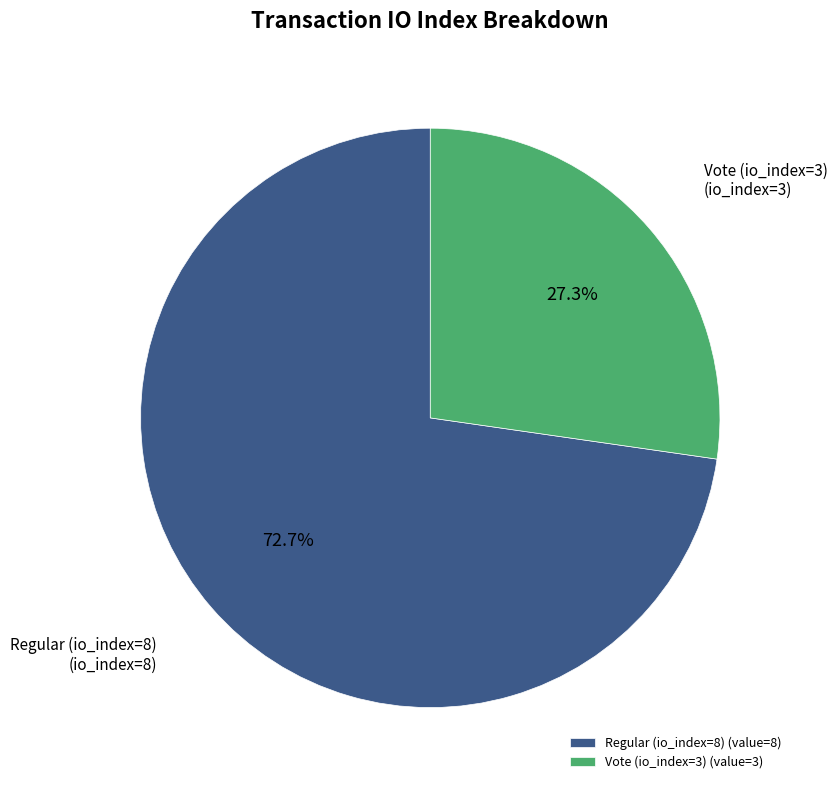

To the nearest percent, what is the combined percentage of Vote (io_index=3) and Regular (io_index=8)?

100%